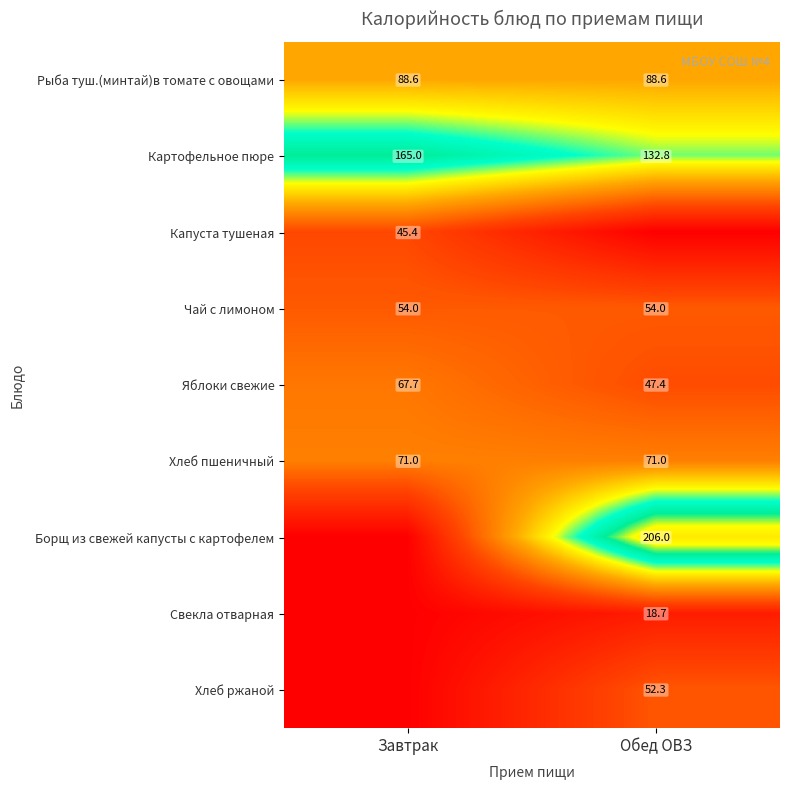

Where does the Яблоки свежие series first go above 67?

Завтрак